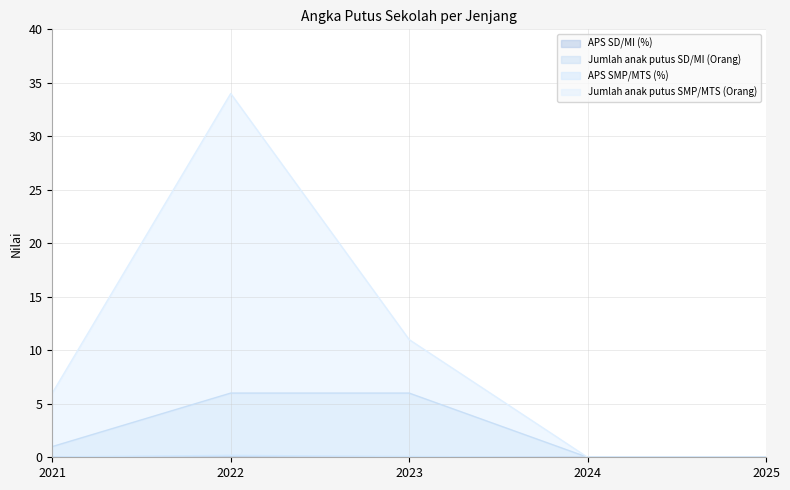

What is the spread (max minus min) of values at 2021?

6.0